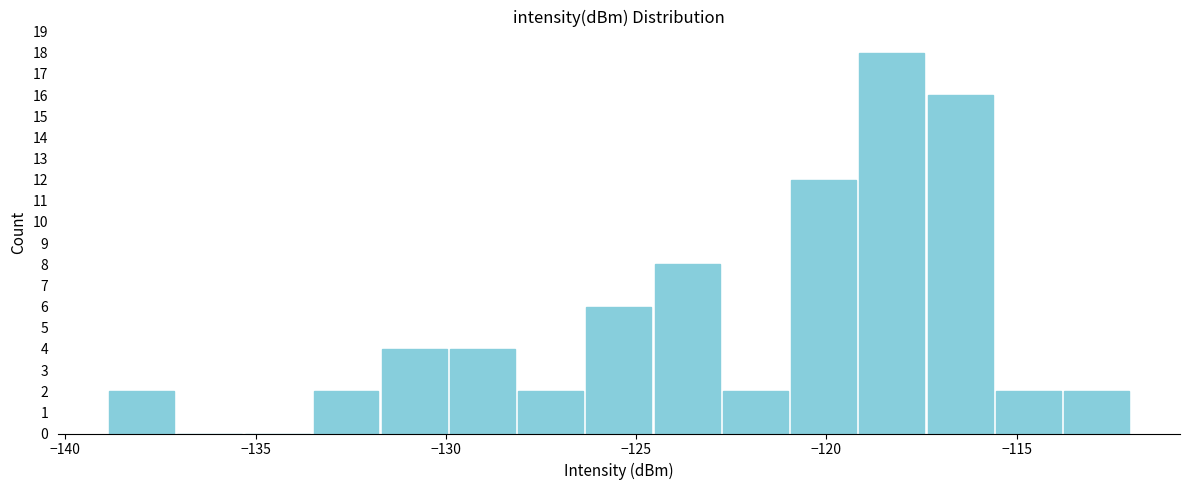

Read against the x-axis, roughly where is the centre of the tallest bar?

-118.5